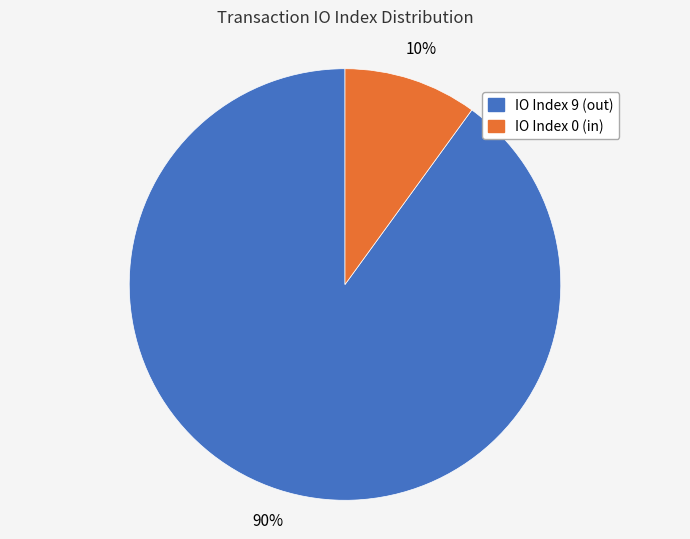

To the nearest percent, what is the difference between the largest and smallest slice percentages?

80%